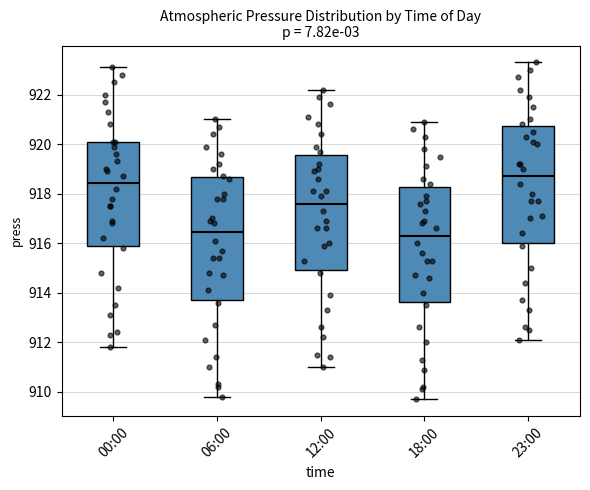

Reading left to right, transcribe this box plot: for each box, give where its median line is, the range the box spans, and where its two whiskers end, as read against the y-axis. The values are not printed on the chart, so give them approximately, as read against the axis.

00:00: median 918.4, box 916.0 to 920.2, whiskers 911.8 to 923.2
06:00: median 916.4, box 913.8 to 918.6, whiskers 909.8 to 921.0
12:00: median 917.6, box 915.0 to 919.6, whiskers 911.0 to 922.2
18:00: median 916.4, box 913.6 to 918.2, whiskers 909.8 to 921.0
23:00: median 918.8, box 916.0 to 920.8, whiskers 912.2 to 923.4